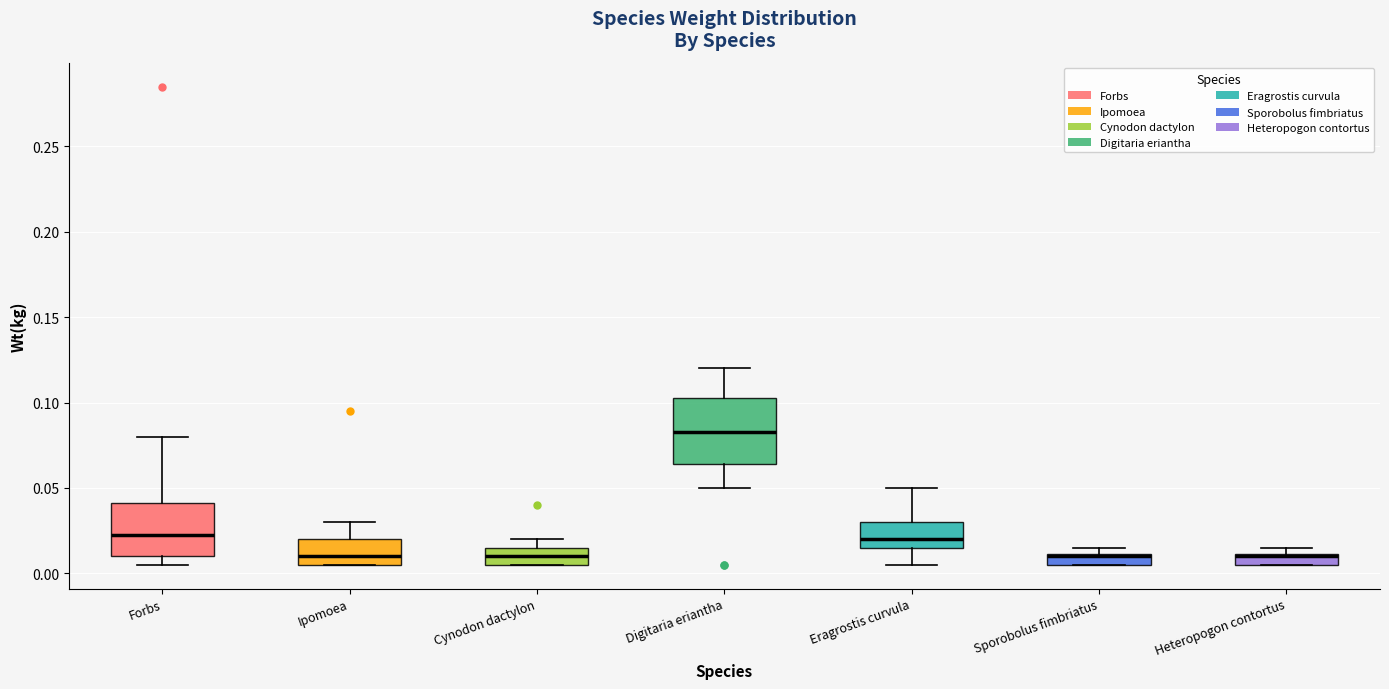

Comparing the boxes themselves (not the whiskers), which one is the tallest?

Digitaria eriantha